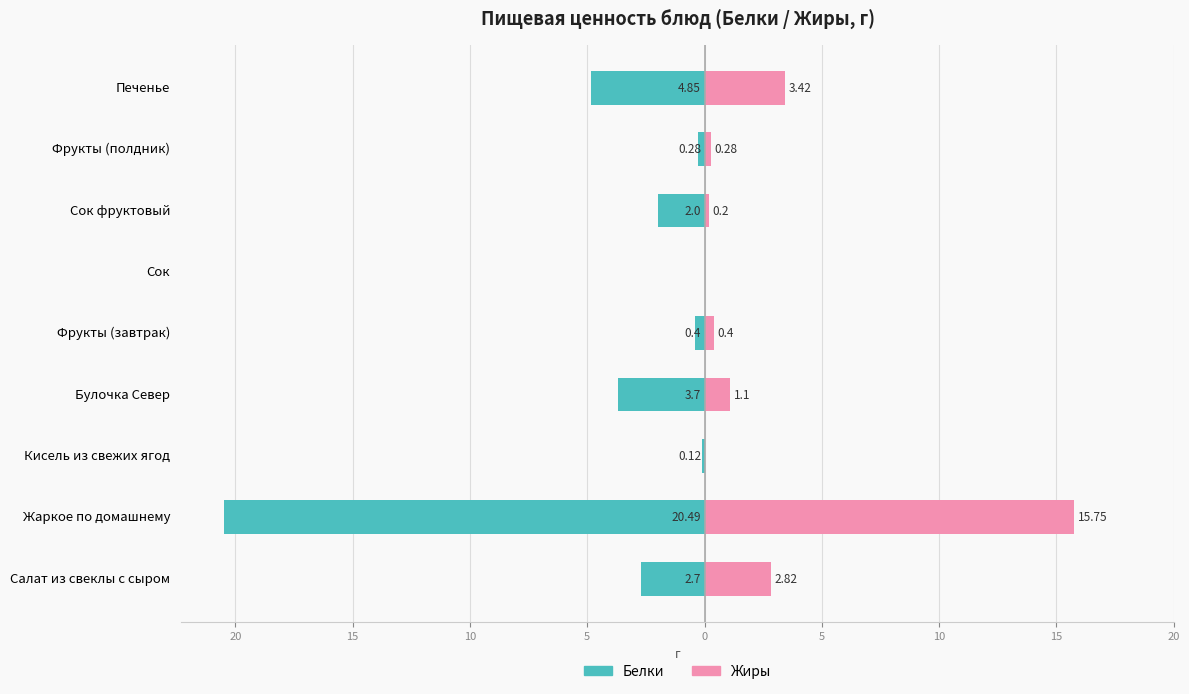

How many negative values does the Белки series have?

8